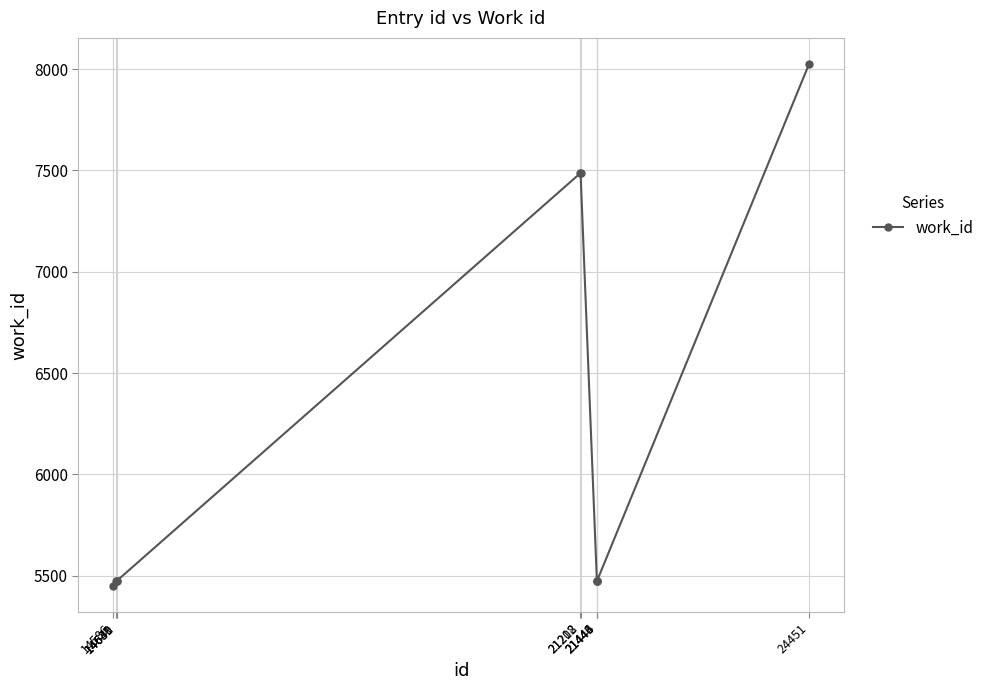

Does the chart have visible grid lines?

Yes